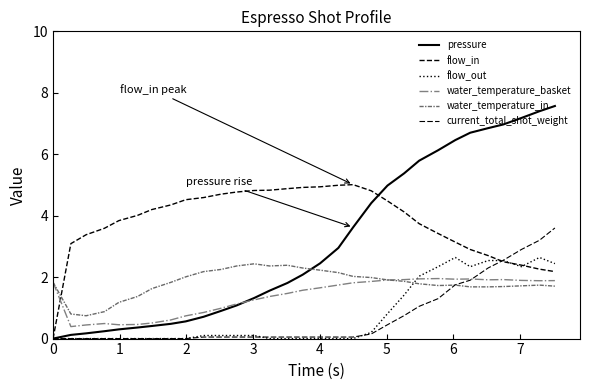

Rank the series by their maximum value, from highest to lowest.

pressure, flow_in, current_total_shot_weight, flow_out, water_temperature_in, water_temperature_basket